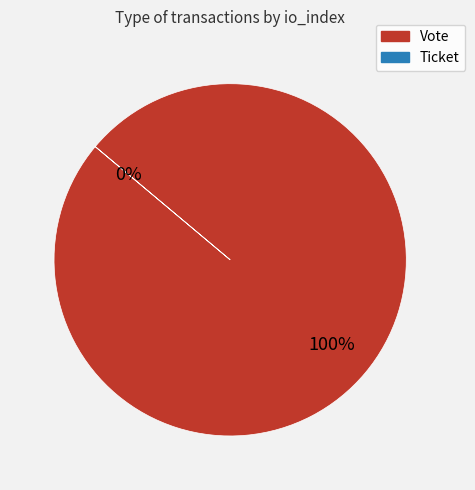

Between Ticket and Vote, which is larger?

Vote